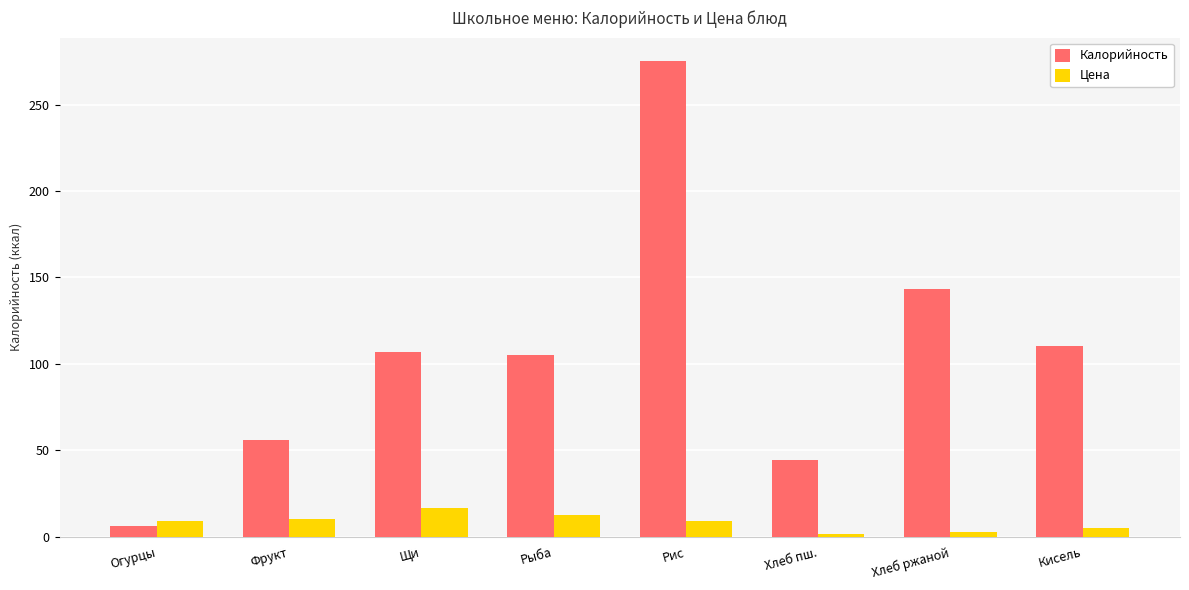

What value does the Калорийность series have at Огурцы?

6.0